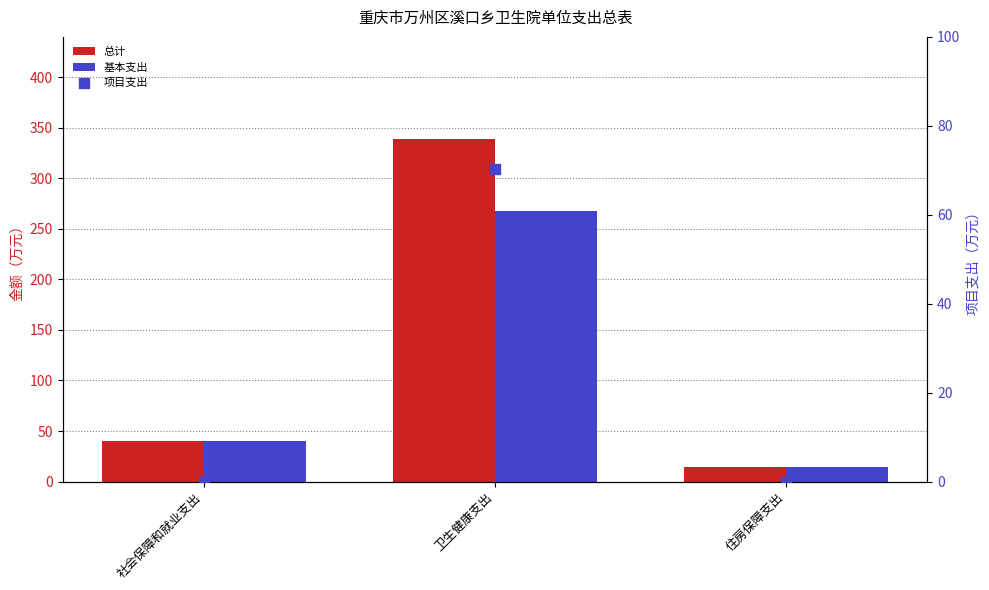

Which series reaches the minimum Y coordinate?

项目支出